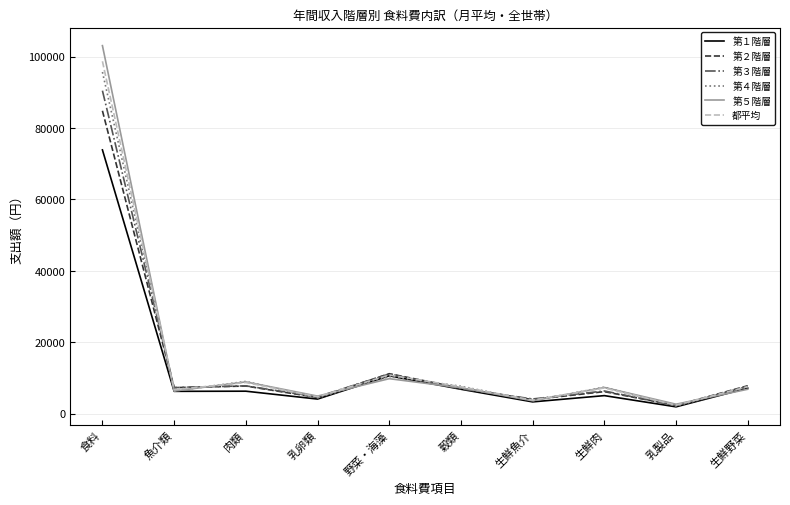

Which category has the highest value in the 第１階層 series?

食料